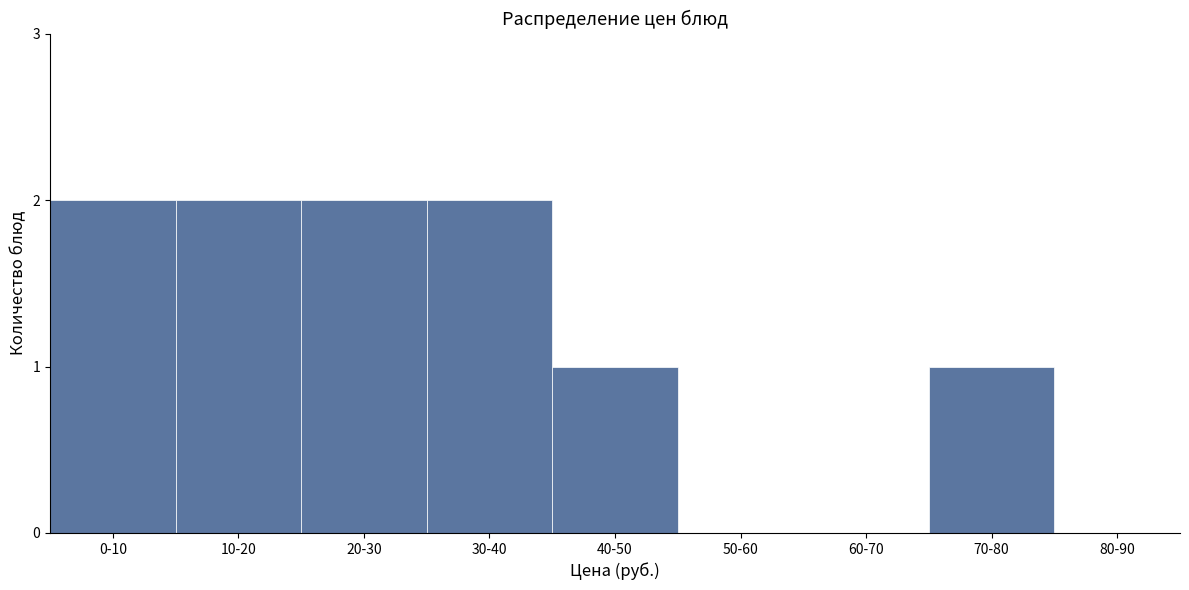

Reading left to right, list all the values displayed in this chart.

0-10=2	10-20=2	20-30=2	30-40=2	40-50=1	50-60=0	60-70=0	70-80=1	80-90=0